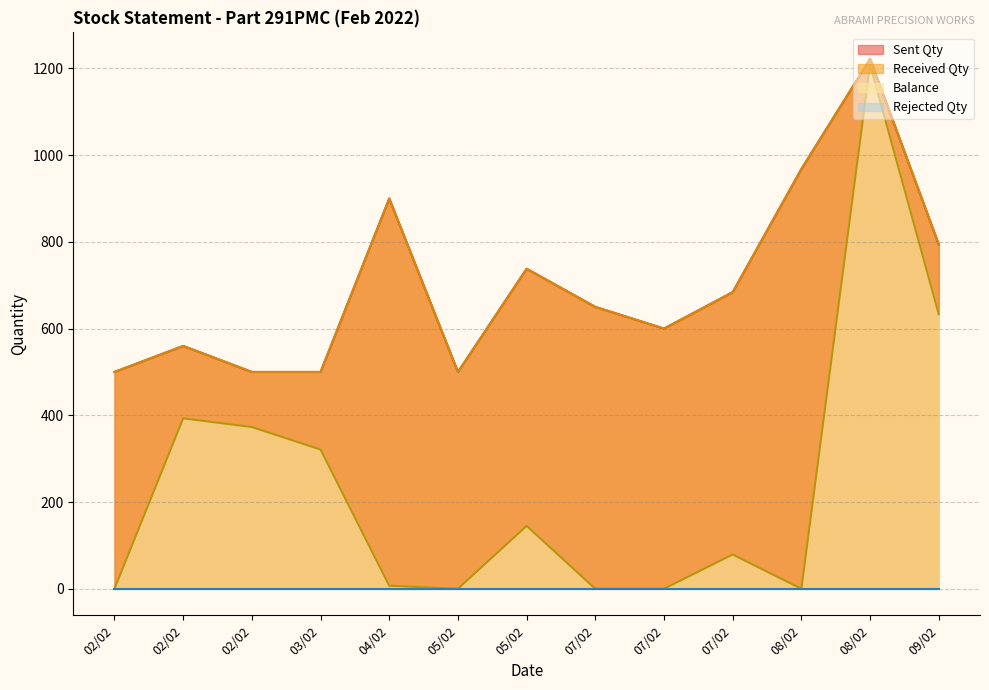

Which series has the largest range (max minus min)?

Balance